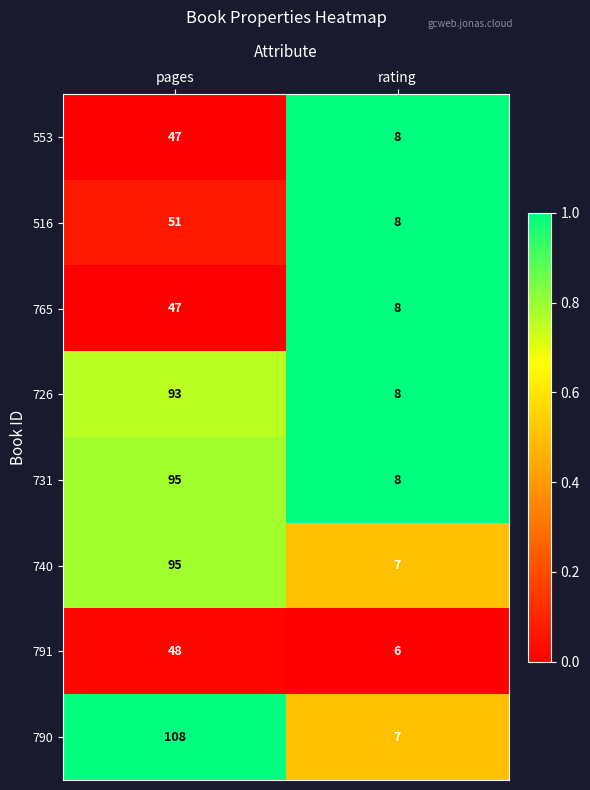

Which series changed the most between pages and rating?

790